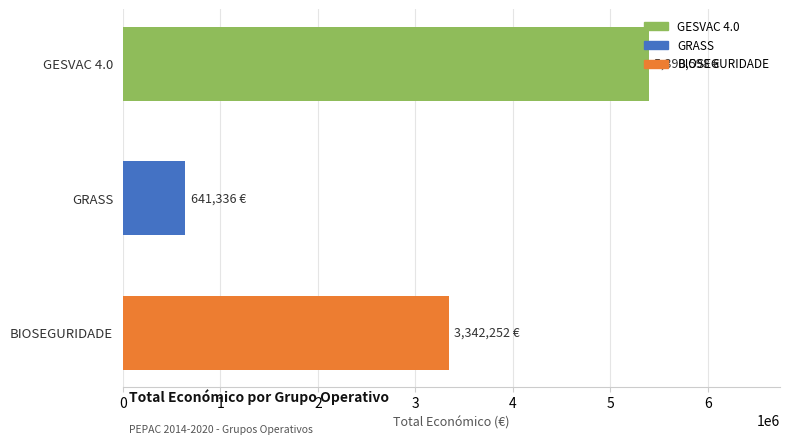

What is the maximum value shown in the chart?

5390598